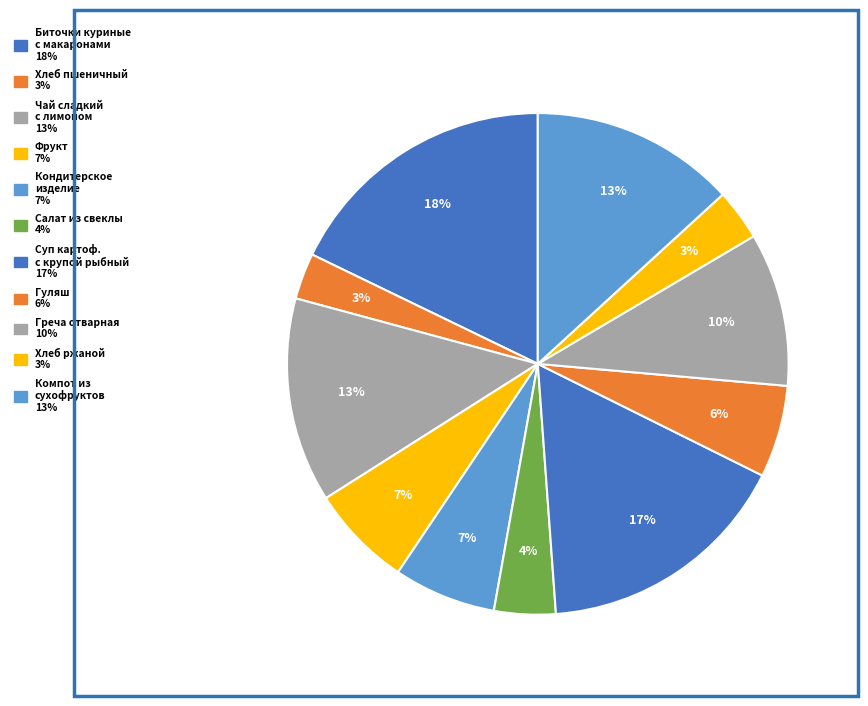

Is it true that Гуляш is 6% of the pie?

True